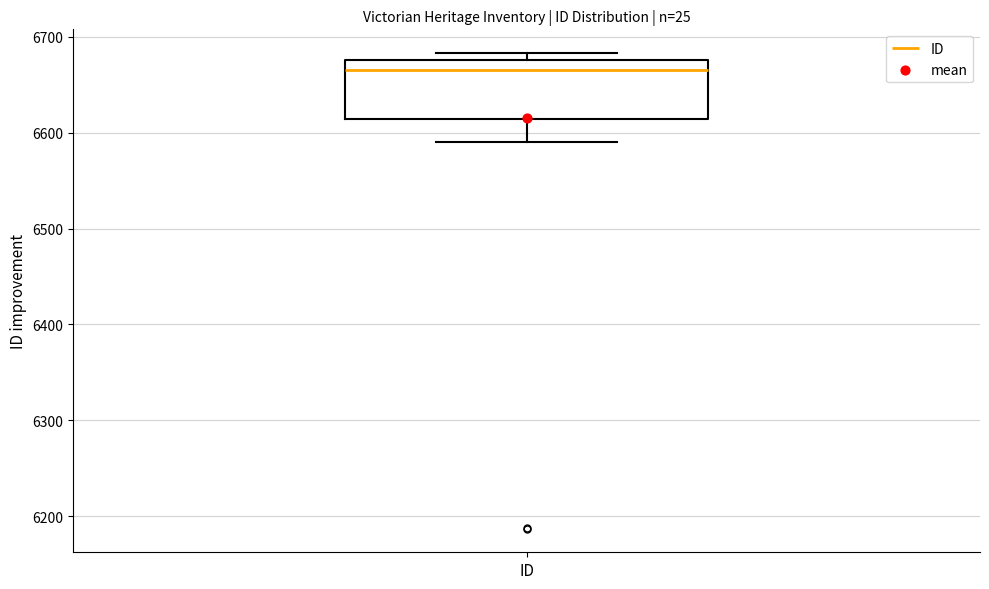

Transcribe this box plot: give where the median line is, the range the box spans, and where the two whiskers end, as read against the y-axis. The values are not printed on the chart, so give them approximately, as read against the axis.

median 6670, box 6610 to 6680, whiskers 6590 to 6680 (just above the box's upper edge)